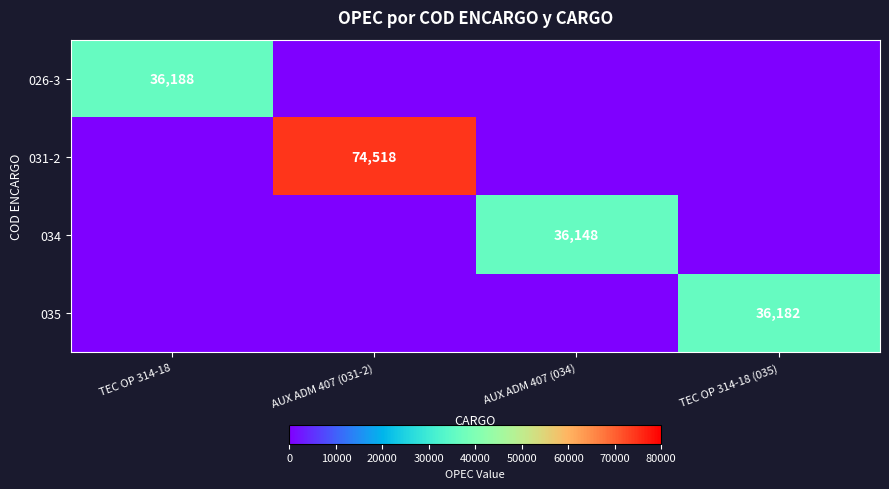

The value of 026-3 at TEC OP 314-18 is 36188. True or false?

True